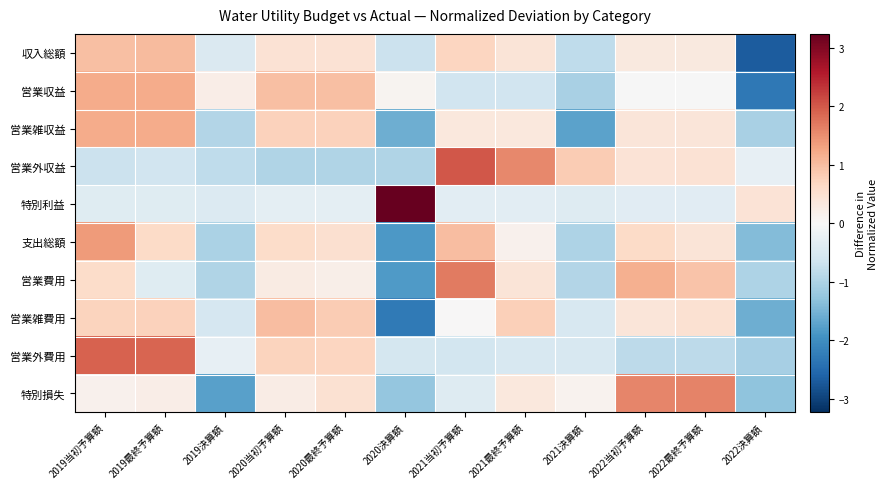

Reading left to right, what are all the values shown in this chart?

収入総額: 2019当初予算額=1.0	2019最終予算額=1.0	2019決算額=-0.5	2020当初予算額=0.5	2020最終予算額=0.5	2020決算額=-0.7	2021当初予算額=0.7	2021最終予算額=0.4	2021決算額=-0.8	2022当初予算額=0.3	2022最終予算額=0.3	2022決算額=-2.7
営業収益: 2019当初予算額=1.2	2019最終予算額=1.2	2019決算額=0.2	2020当初予算額=1.0	2020最終予算額=1.0	2020決算額=0.1	2021当初予算額=-0.6	2021最終予算額=-0.6	2021決算額=-1.0	2022当初予算額=-0.0	2022最終予算額=-0.0	2022決算額=-2.3
営業雑収益: 2019当初予算額=1.2	2019最終予算額=1.2	2019決算額=-1.0	2020当初予算額=0.7	2020最終予算額=0.7	2020決算額=-1.6	2021当初予算額=0.3	2021最終予算額=0.3	2021決算額=-1.7	2022当初予算額=0.4	2022最終予算額=0.4	2022決算額=-1.1
営業外収益: 2019当初予算額=-0.7	2019最終予算額=-0.6	2019決算額=-0.8	2020当初予算額=-1.0	2020最終予算額=-1.0	2020決算額=-1.0	2021当初予算額=2.0	2021最終予算額=1.6	2021決算額=0.8	2022当初予算額=0.4	2022最終予算額=0.5	2022決算額=-0.3
特別利益: 2019当初予算額=-0.4	2019最終予算額=-0.4	2019決算額=-0.5	2020当初予算額=-0.3	2020最終予算額=-0.3	2020決算額=3.2	2021当初予算額=-0.3	2021最終予算額=-0.3	2021決算額=-0.4	2022当初予算額=-0.4	2022最終予算額=-0.4	2022決算額=0.4
支出総額: 2019当初予算額=1.4	2019最終予算額=0.6	2019決算額=-1.0	2020当初予算額=0.6	2020最終予算額=0.5	2020決算額=-1.9	2021当初予算額=1.0	2021最終予算額=0.1	2021決算額=-1.0	2022当初予算額=0.6	2022最終予算額=0.4	2022決算額=-1.4
営業費用: 2019当初予算額=0.6	2019最終予算額=-0.4	2019決算額=-1.0	2020当初予算額=0.3	2020最終予算額=0.2	2020決算額=-1.8	2021当初予算額=1.7	2021最終予算額=0.4	2021決算額=-1.0	2022当初予算額=1.2	2022最終予算額=0.9	2022決算額=-1.0
営業雑費用: 2019当初予算額=0.7	2019最終予算額=0.7	2019決算額=-0.5	2020当初予算額=1.0	2020最終予算額=0.8	2020決算額=-2.3	2021当初予算額=0.0	2021最終予算額=0.8	2021決算額=-0.5	2022当初予算額=0.4	2022最終予算額=0.5	2022決算額=-1.6
営業外費用: 2019当初予算額=1.9	2019最終予算額=1.9	2019決算額=-0.3	2020当初予算額=0.7	2020最終予算額=0.7	2020決算額=-0.6	2021当初予算額=-0.6	2021最終予算額=-0.5	2021決算額=-0.5	2022当初予算額=-0.8	2022最終予算額=-0.8	2022決算額=-1.1
特別損失: 2019当初予算額=0.1	2019最終予算額=0.2	2019決算額=-1.8	2020当初予算額=0.3	2020最終予算額=0.5	2020決算額=-1.2	2021当初予算額=-0.4	2021最終予算額=0.3	2021決算額=0.1	2022当初予算額=1.6	2022最終予算額=1.6	2022決算額=-1.3